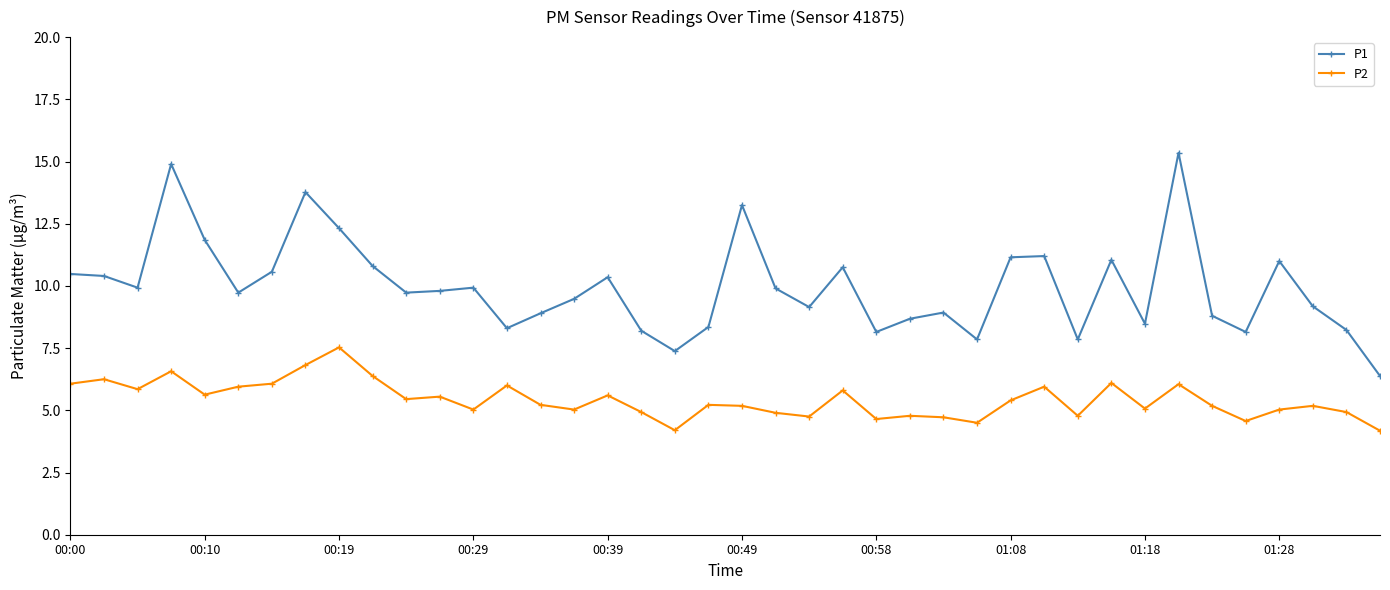

What is the average value of the P2 series?

5.4